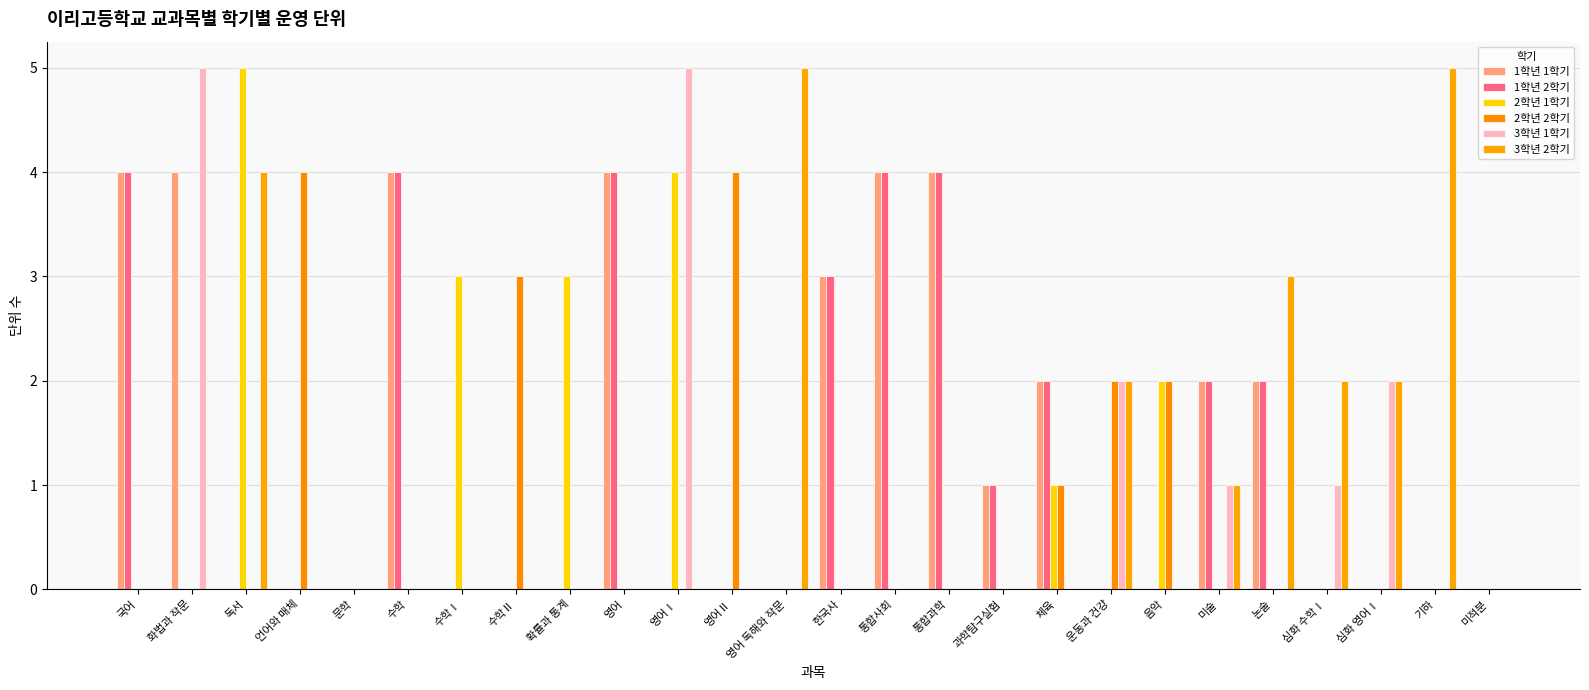

What is the sum of all 1학년 2학기 values?

30